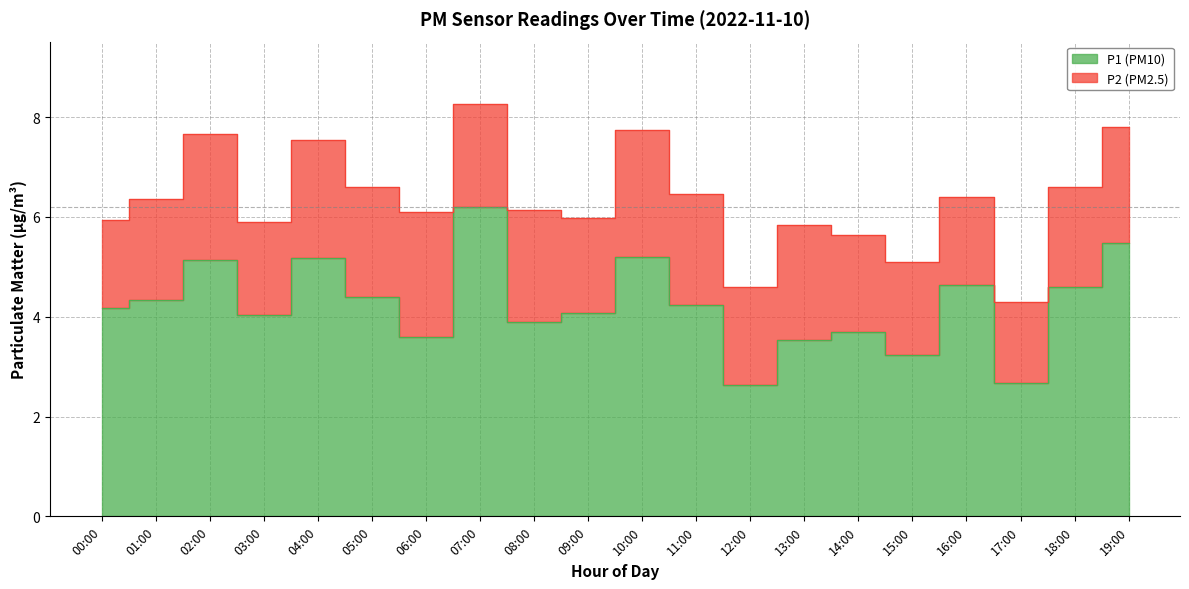

At which label is the value closest to 4?

03:00